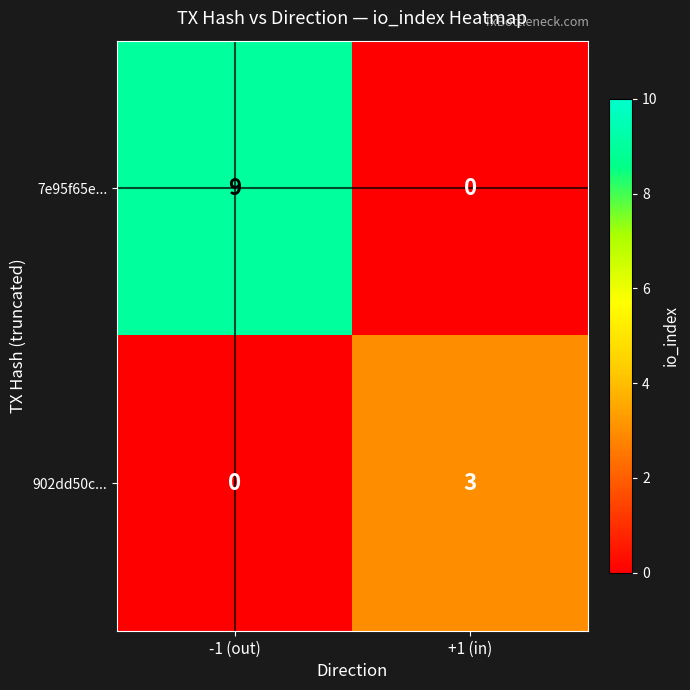

The value of 7e95f65e... at -1 (out) is 5. True or false?

False